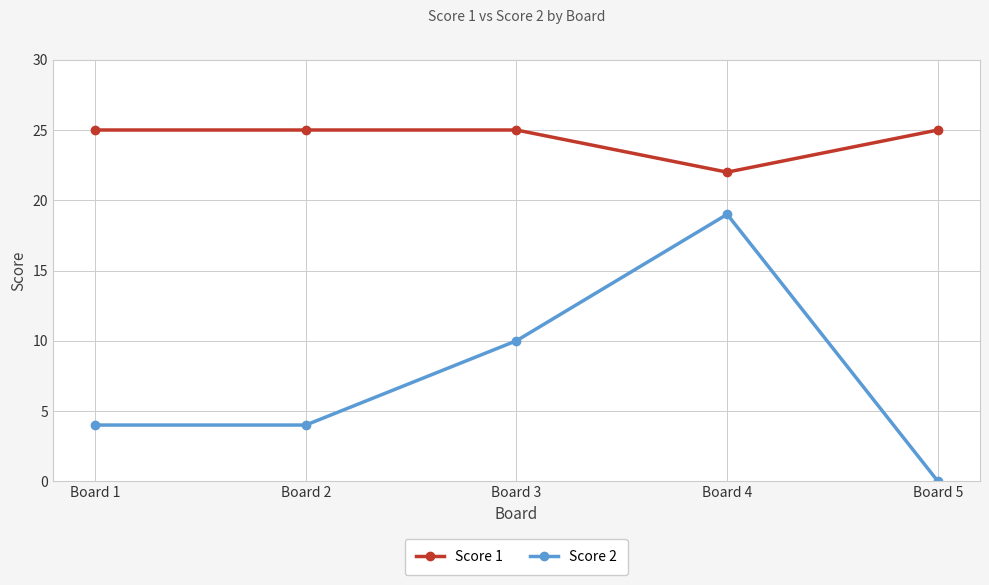

How many values in Score 2 are above zero?

4